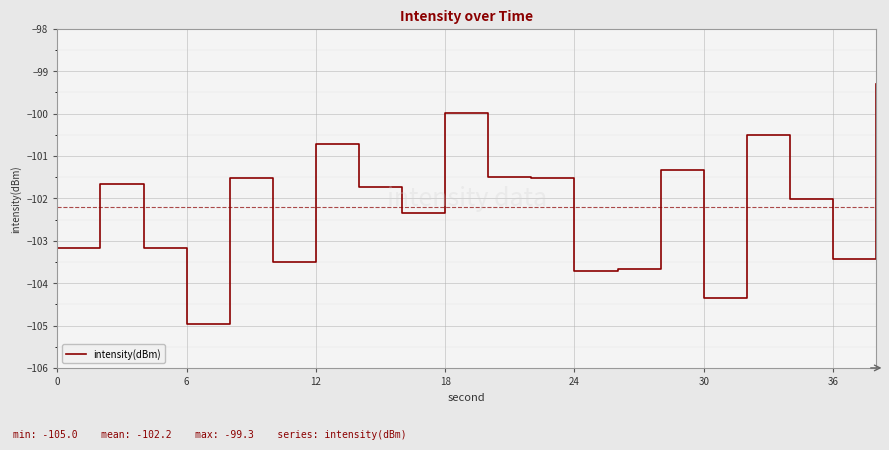

True or false: the data has more than 0 interior local peaks.

True